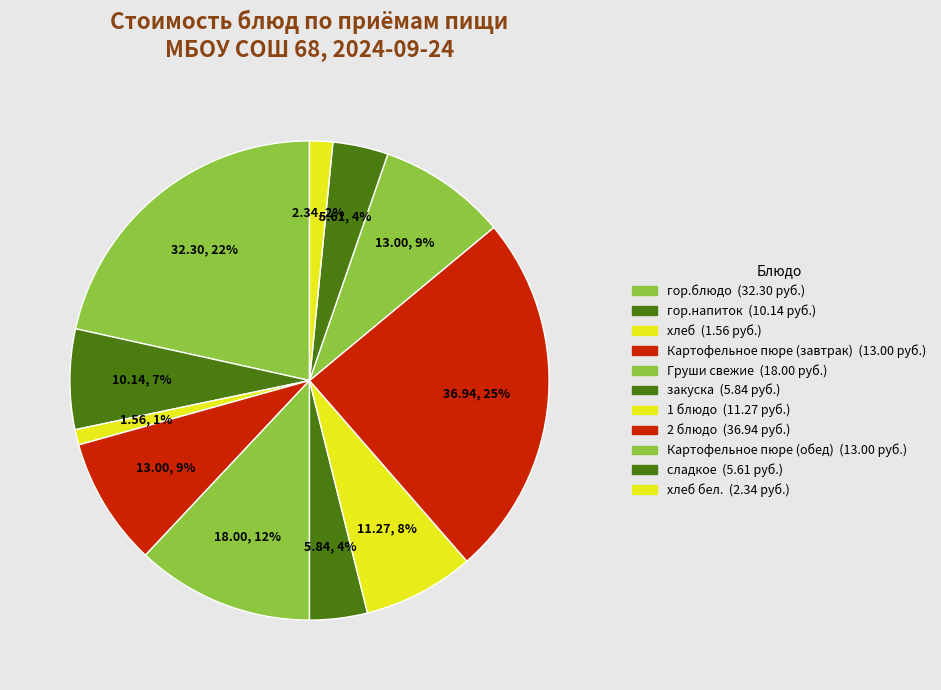

Count the number of slices in the pie.

11